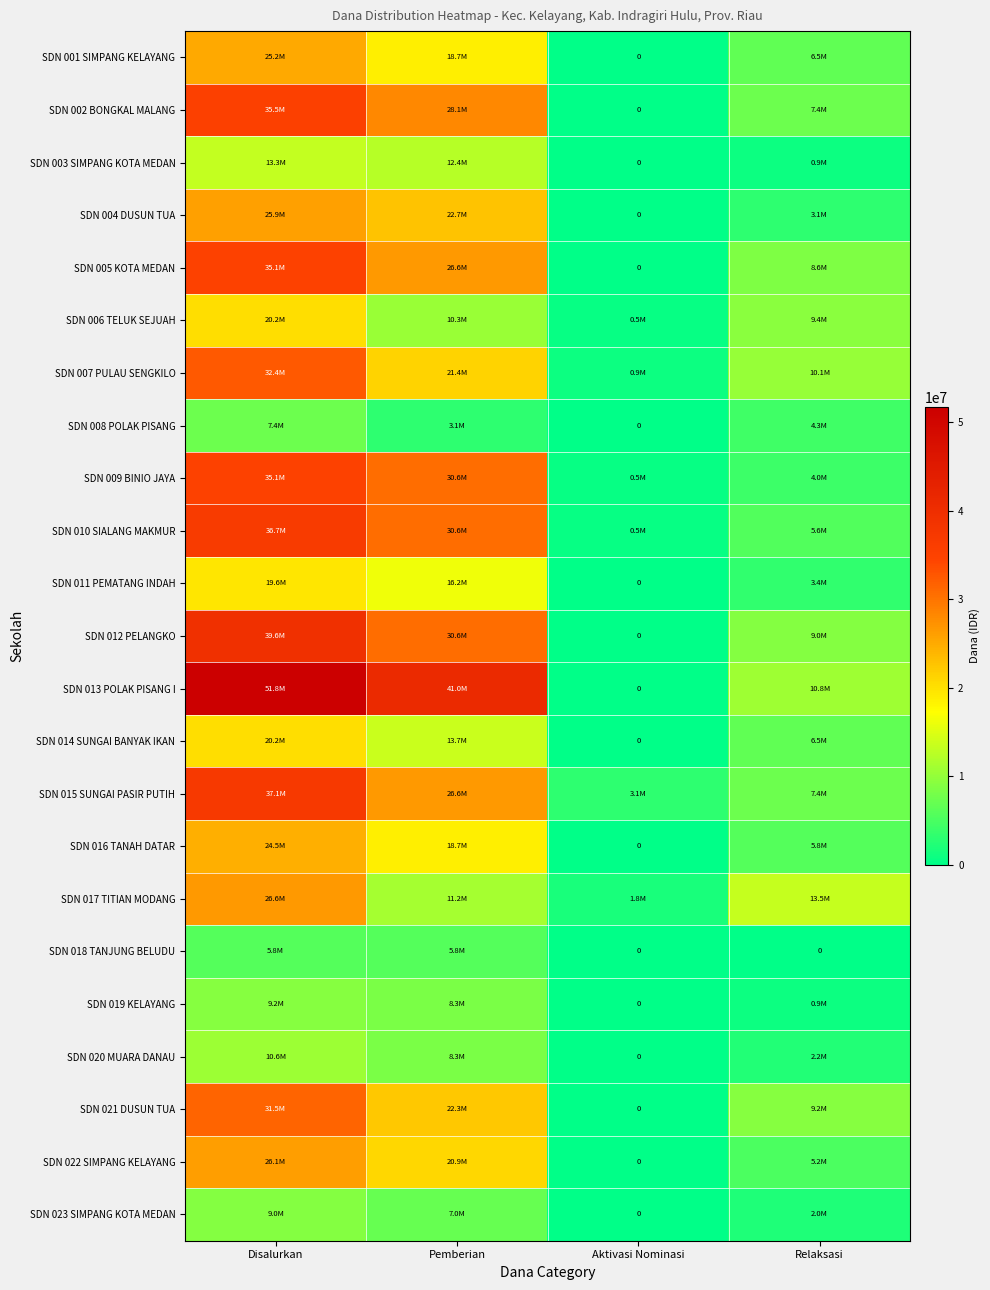

Which series has the largest total across all categories?

SDN 013 POLAK PISANG I